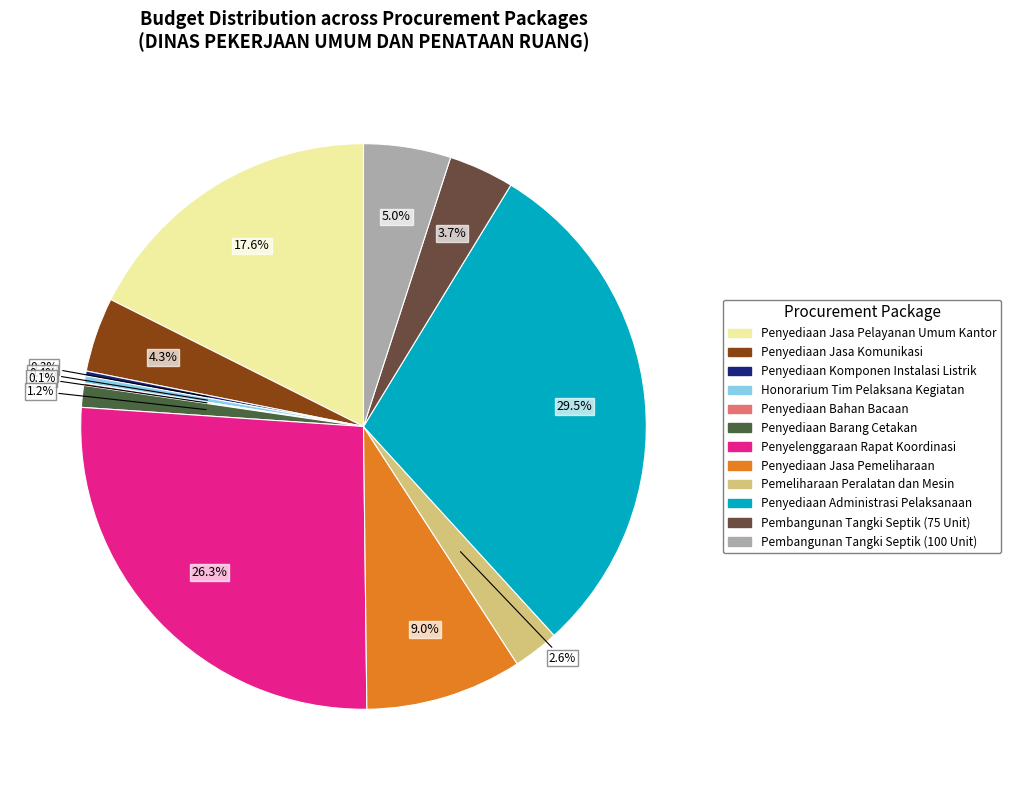

Between Penyediaan Administrasi Pelaksanaan and Pembangunan Tangki Septik (100 Unit), which is larger?

Penyediaan Administrasi Pelaksanaan